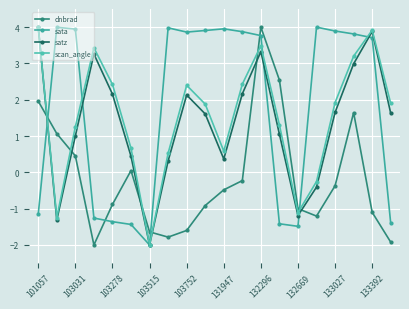

Does the chart have visible grid lines?

Yes